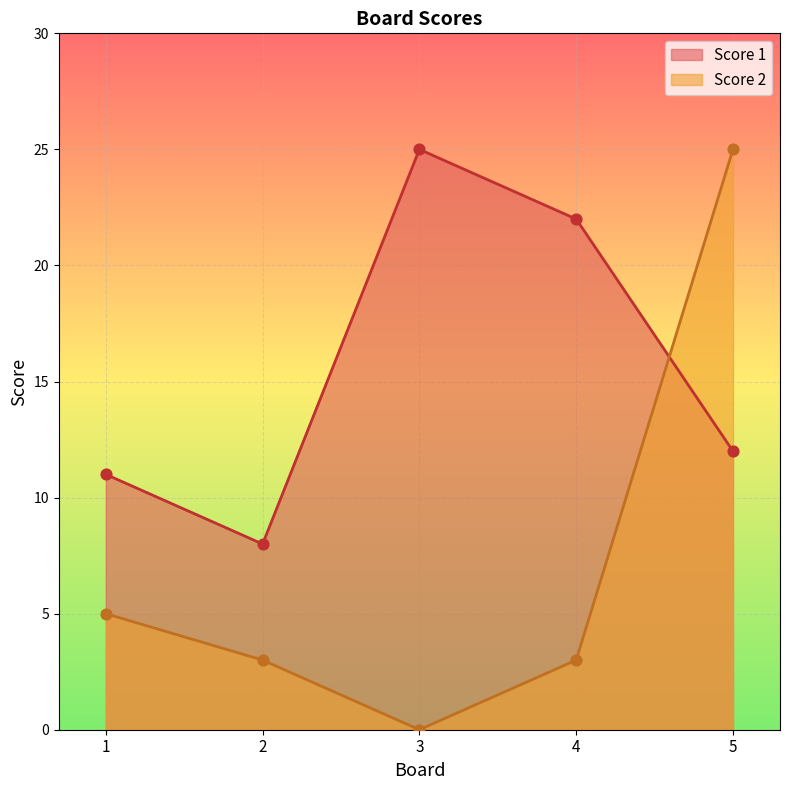

At which category is the sum across all series the highest?

5